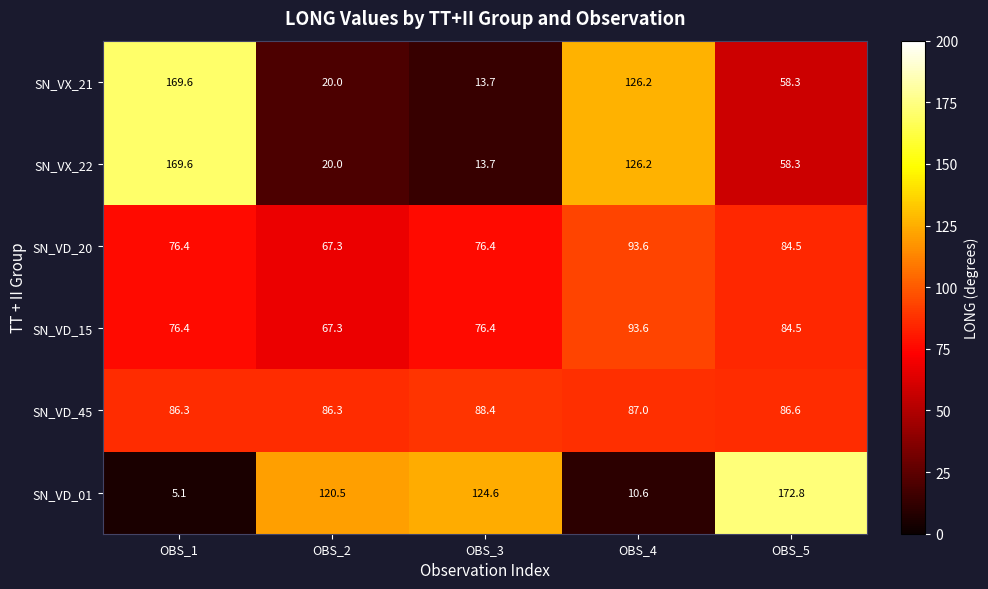

At how many categories does at least one series exceed 69?

5